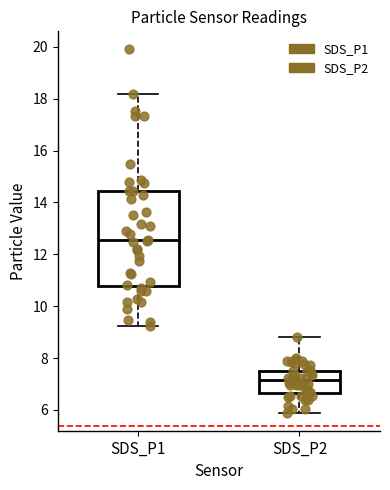

Reading left to right, read every box against the y-axis: the position of its median line, the range the box covers, and the ends of its whiskers. The values are not printed on the chart, so give them approximately, as read against the axis.

SDS_P1: median 12.6, box 10.8 to 14.4, whiskers 9.2 to 18.2
SDS_P2: median 7.2, box 6.6 to 7.6, whiskers 6.0 to 8.8